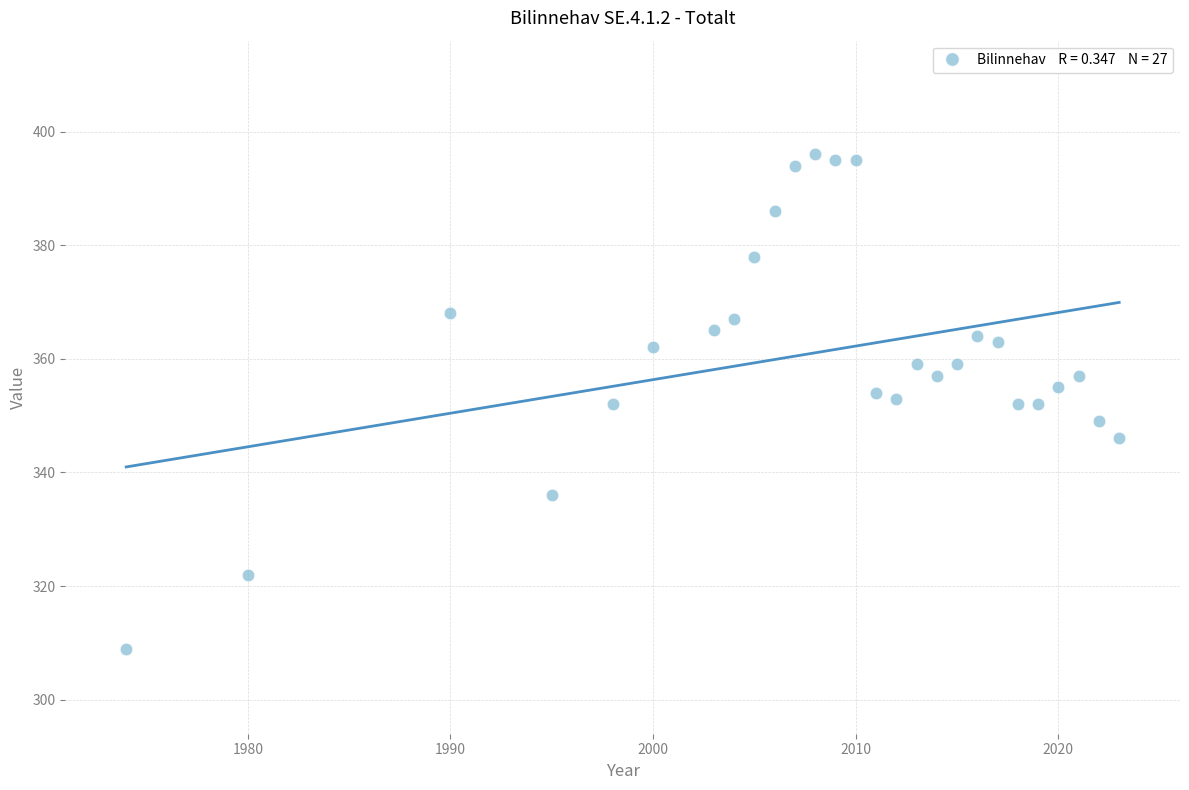

What is the range of Y values (max minus min)?

87